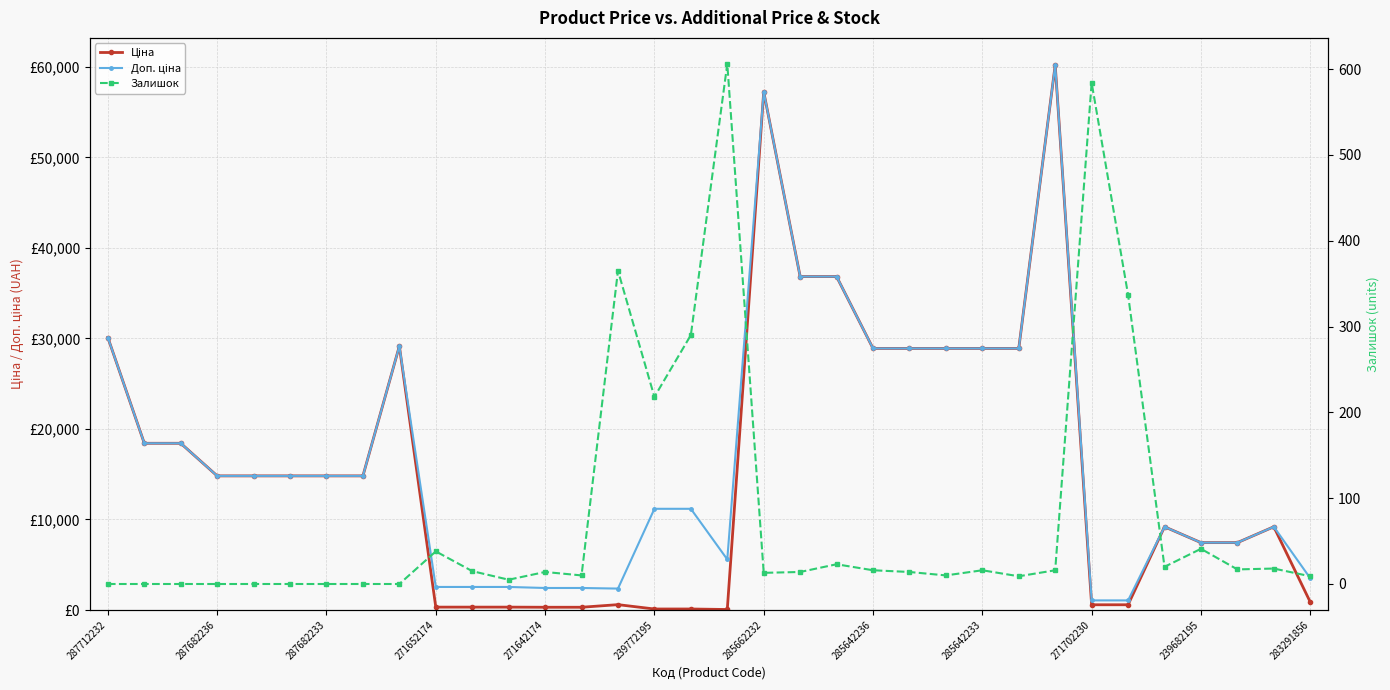

Which series has the largest total across all categories?

Доп. ціна